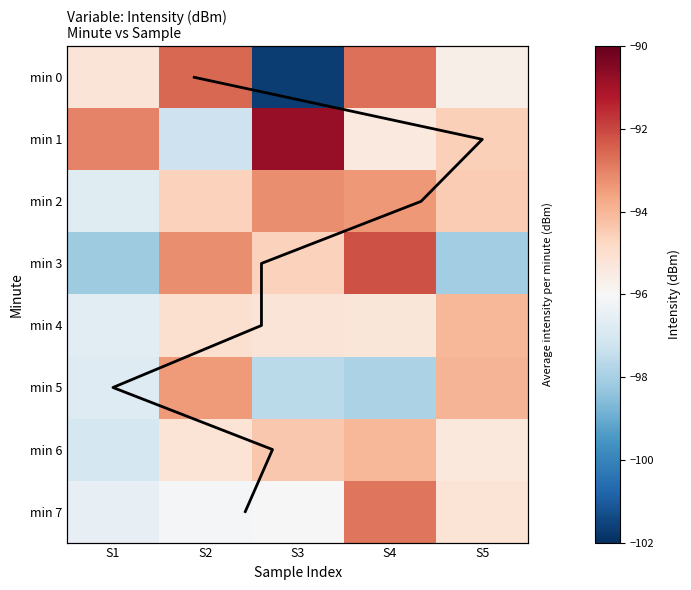

Reading left to right, what are all the values shown in this chart?

0: S1=-95.2	S2=-92.5	S3=-101.7	S4=-92.7	S5=-95.6
1: S1=-93.0	S2=-97.2	S3=-90.8	S4=-95.4	S5=-94.5
2: S1=-96.7	S2=-94.6	S3=-93.2	S4=-93.4	S5=-94.5
3: S1=-98.1	S2=-93.2	S3=-94.6	S4=-92.2	S5=-98.1
4: S1=-96.7	S2=-95.0	S3=-95.2	S4=-95.3	S5=-94.0
5: S1=-96.8	S2=-93.4	S3=-97.6	S4=-97.9	S5=-93.9
6: S1=-97.1	S2=-95.2	S3=-94.4	S4=-94.0	S5=-95.4
7: S1=-96.5	S2=-96.1	S3=-96.0	S4=-92.8	S5=-95.2